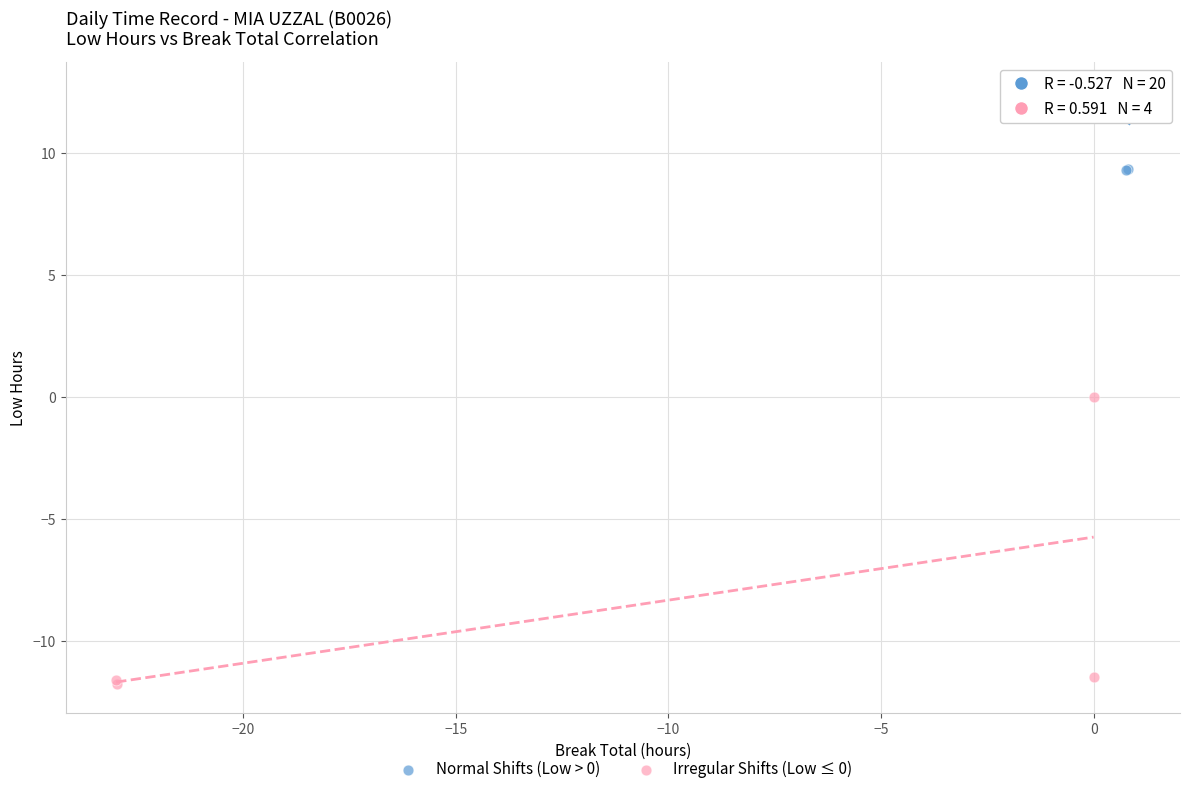

What are all the series names shown in the legend?

Normal Shifts (Low > 0), Irregular Shifts (Low ≤ 0)